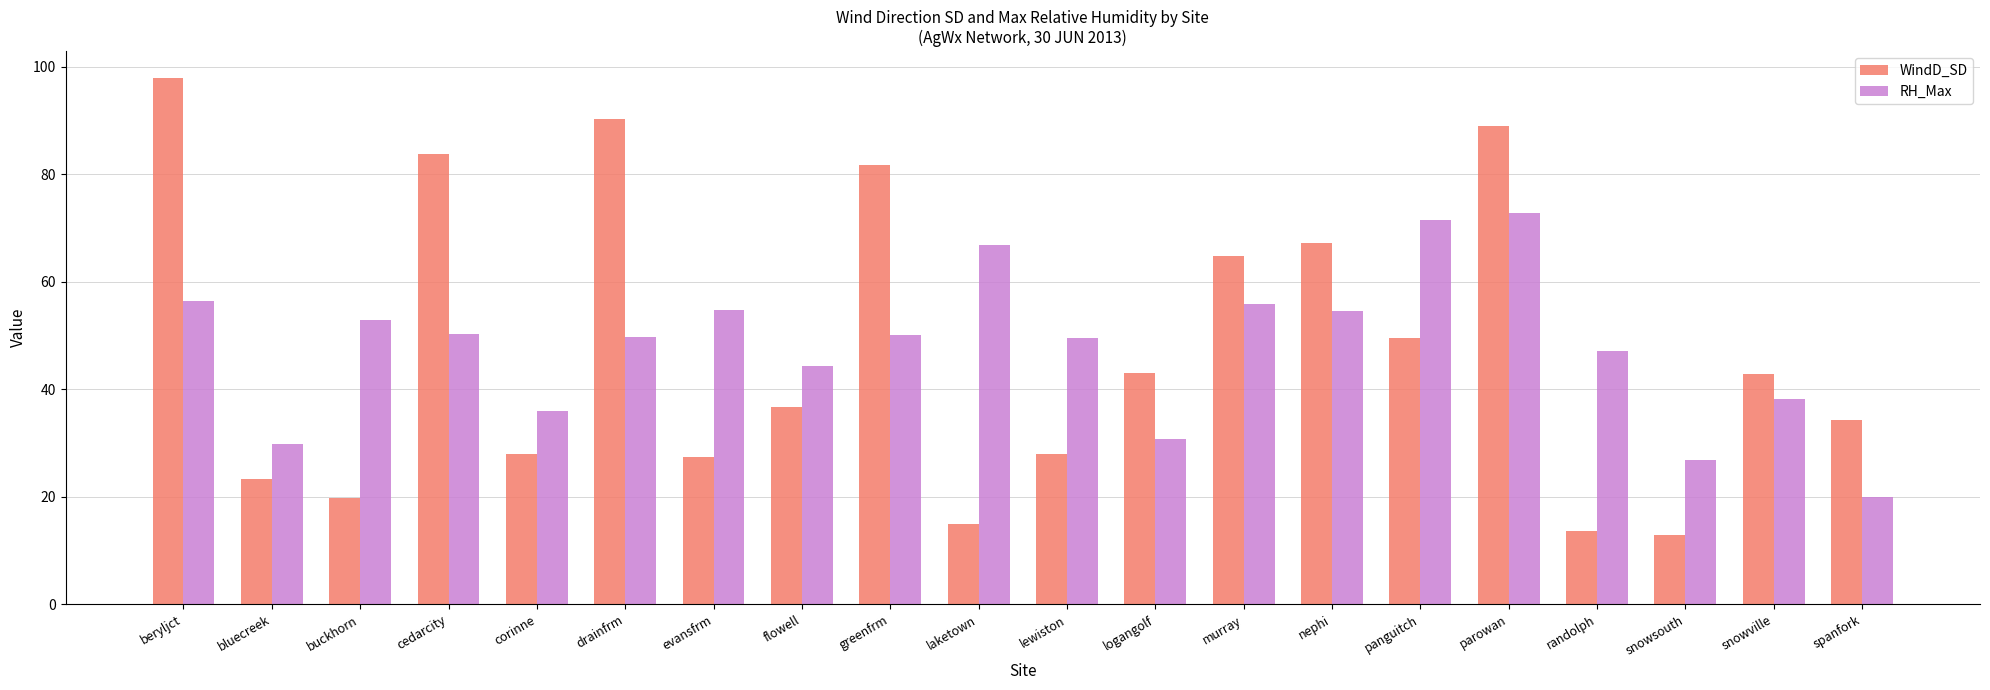

What is the highest value of the RH_Max series?

72.7